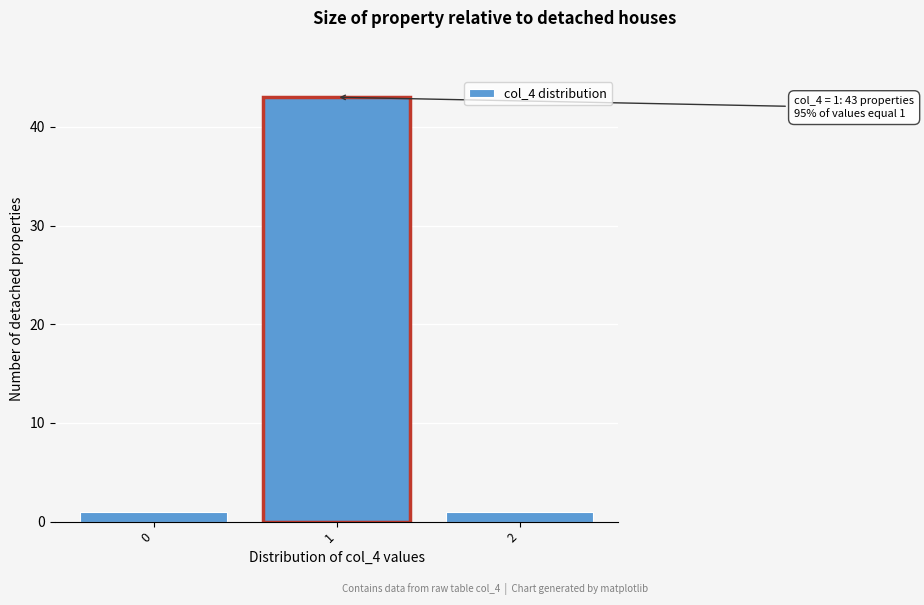

Reading left to right, what are all the values shown in this chart?

1	43	1